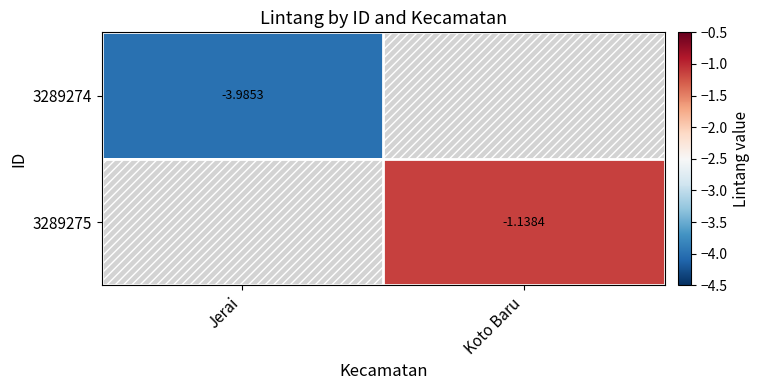

List the labels in order of 3289274 value, smallest first.

Jerai, Koto Baru